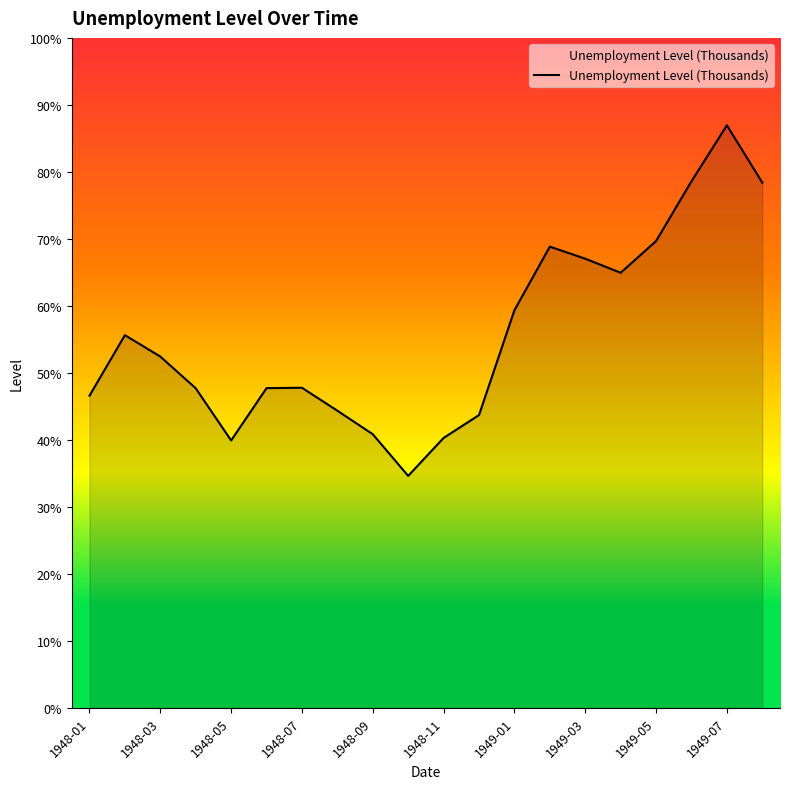

What is the average value?

2814